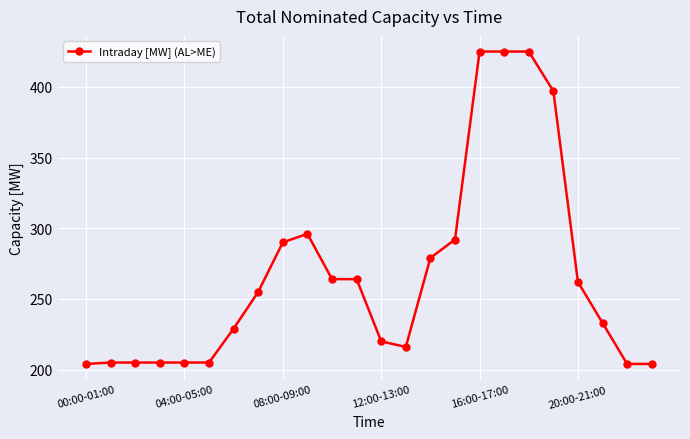

What is the sum of all values?

6409